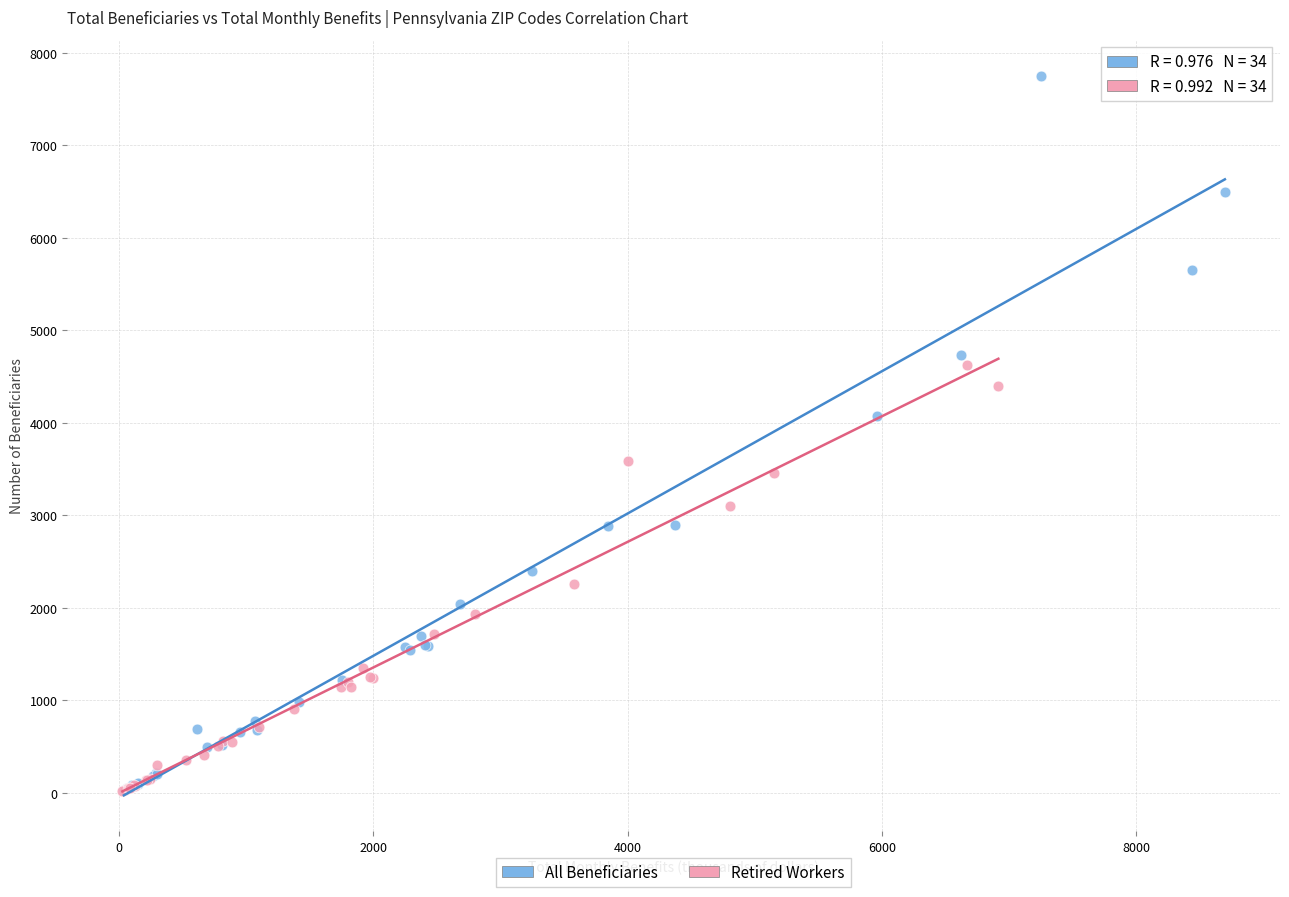

What are all the series names shown in the legend?

All Beneficiaries, Retired Workers